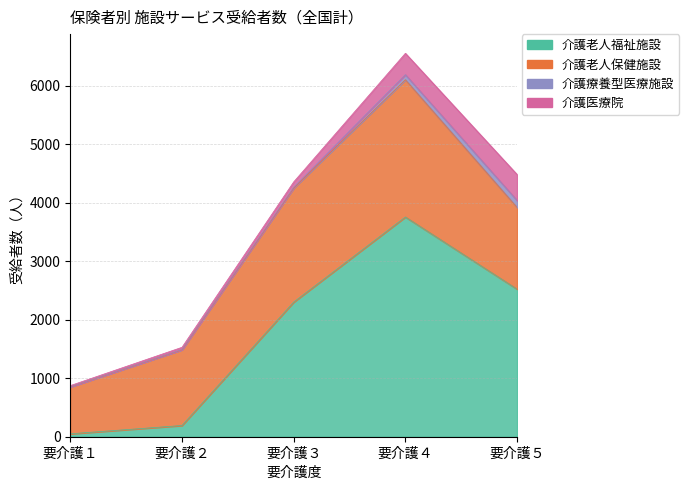

What is the greatest value displayed?

3757